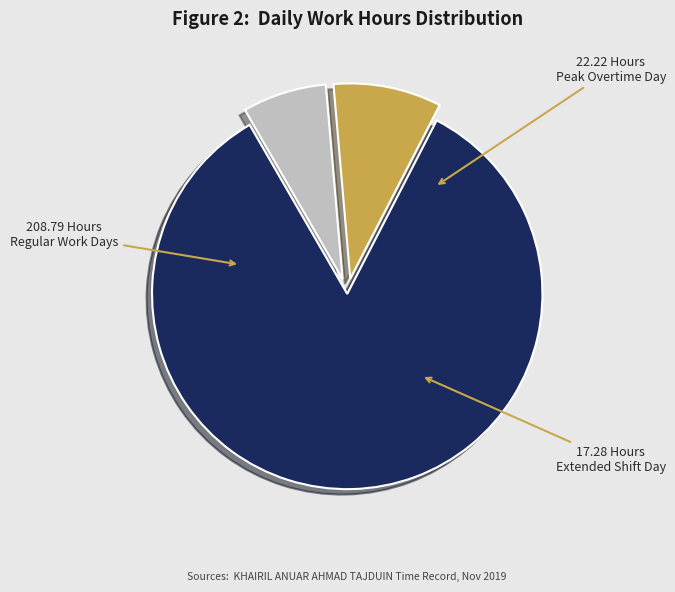

How many slices are in this pie chart?

3